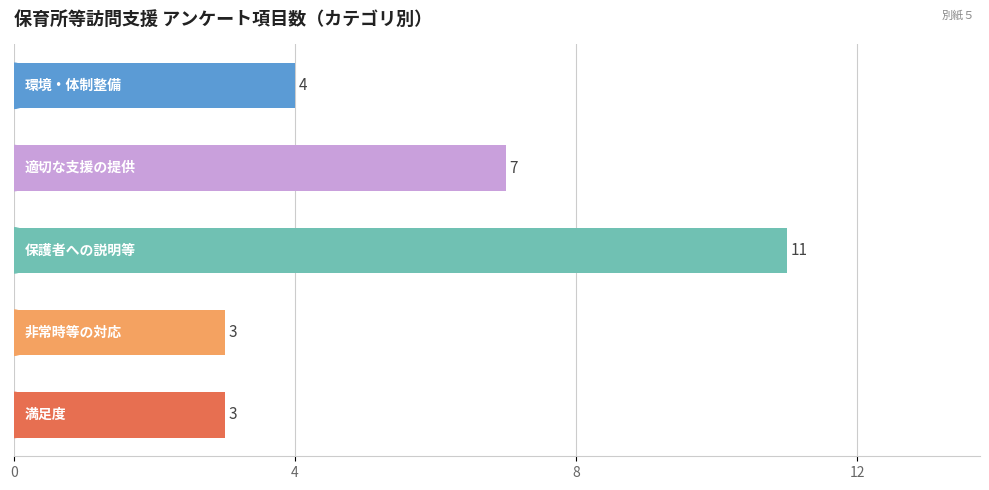

Count the values in the range 3 to 7.

4